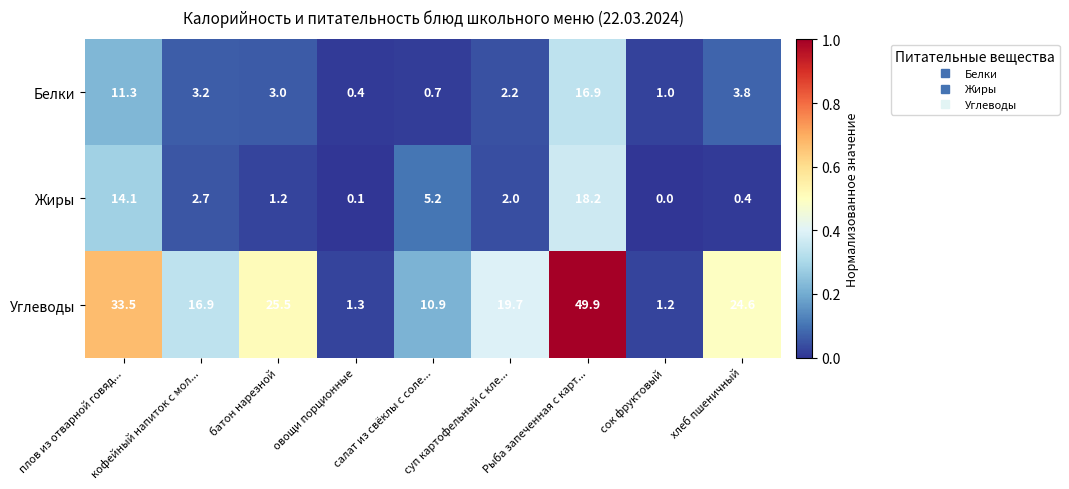

Which category has the lowest value across all series?

сок фруктовый